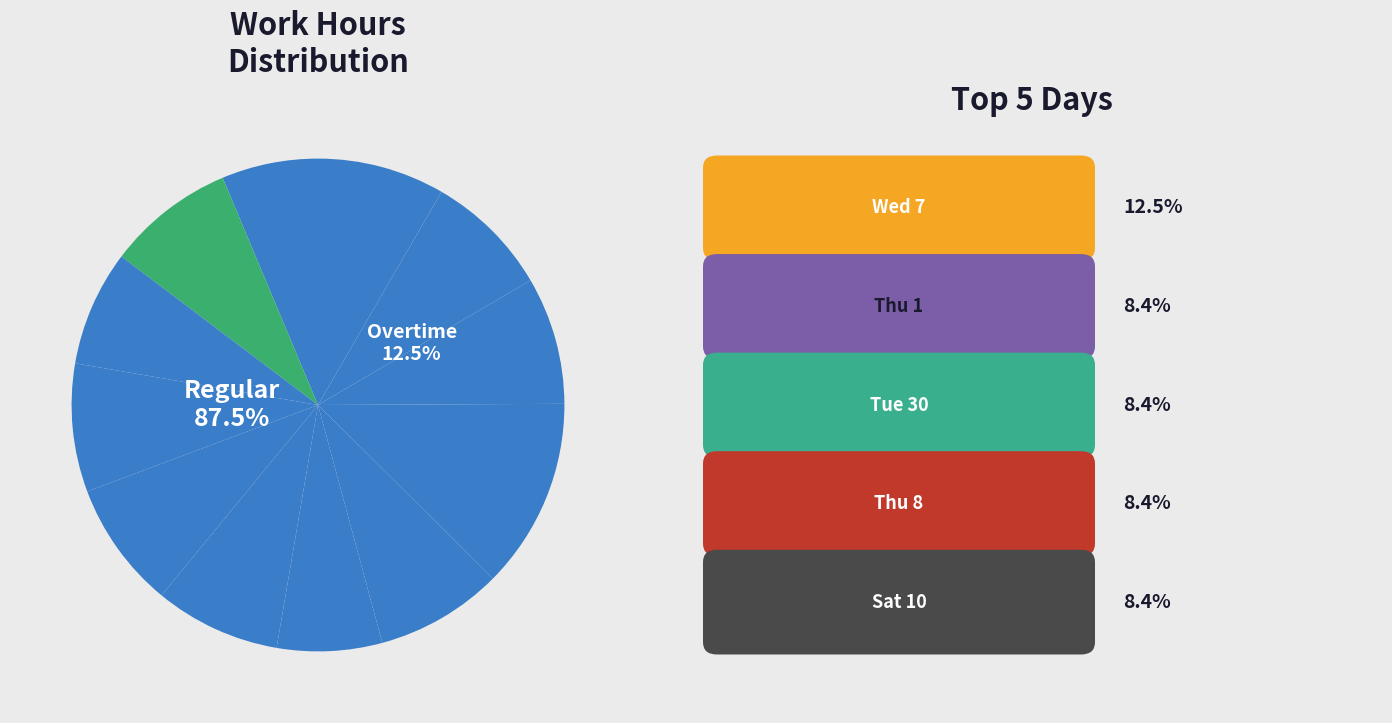

What portion of the pie excludes Wed 31?

92.4%